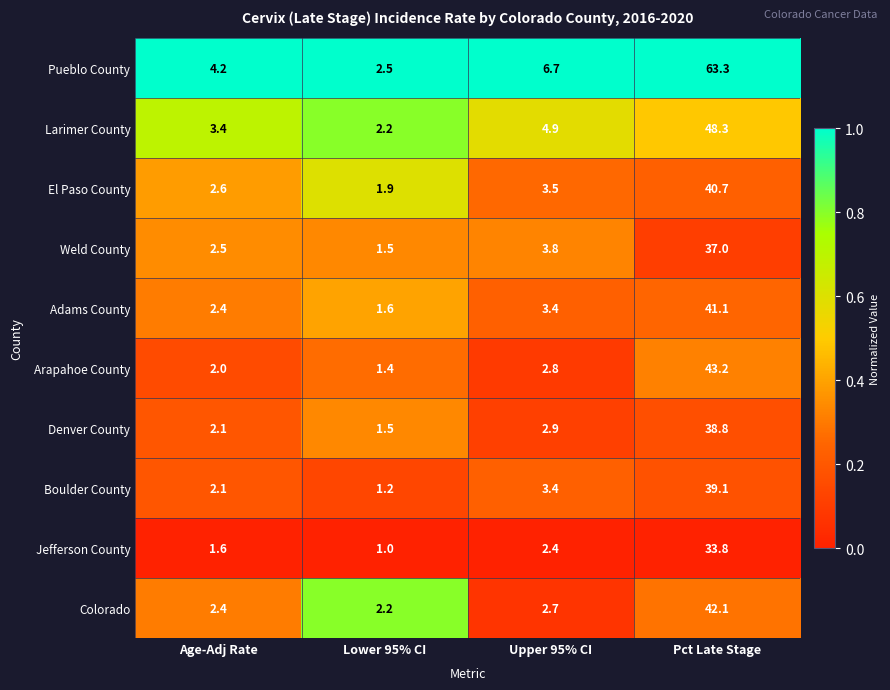

The Adams County series shows 0.9 at Lower 95% CI. True or false?

False